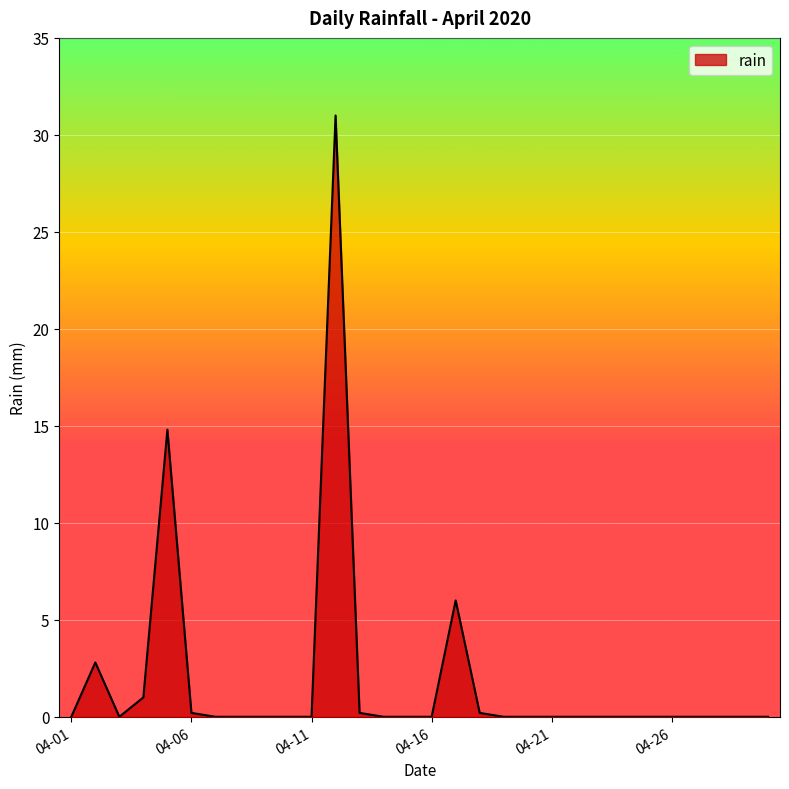

What is the greatest value displayed?

31.0